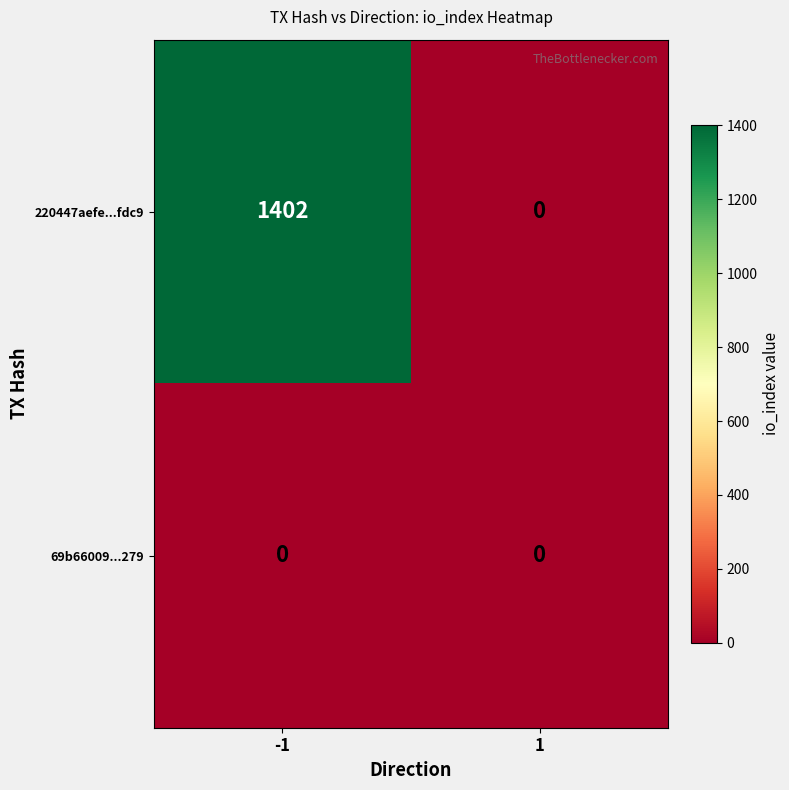

Is it true that 220447aefe...fdc9 equals -547 at 1?

False